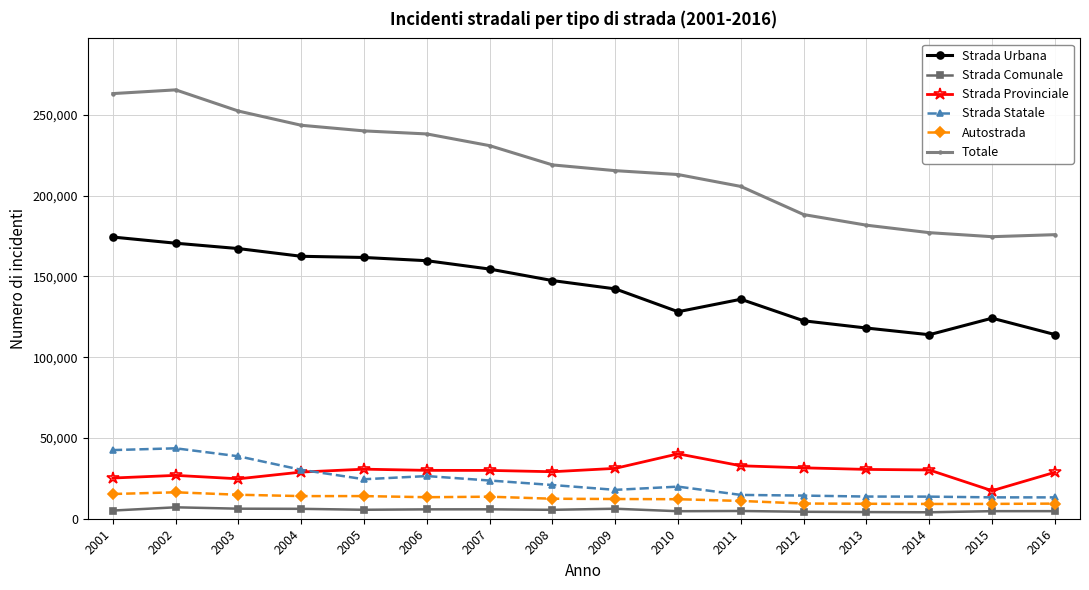

At which label does Totale first exceed 218963?

2001